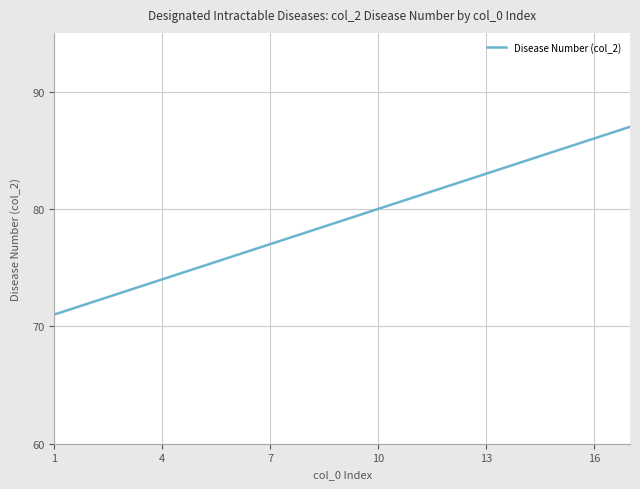

Count the number of data series in this chart.

1